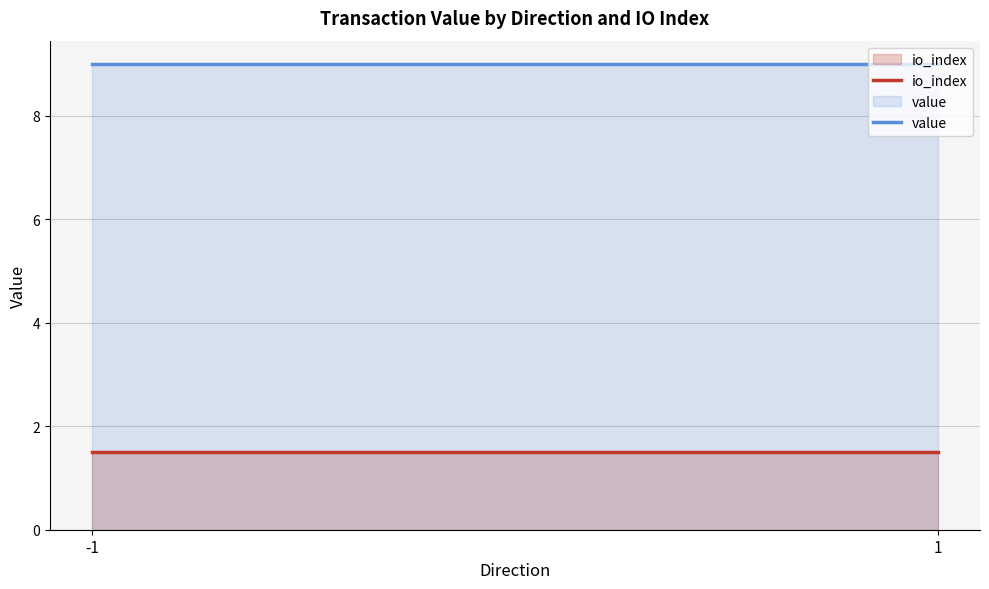

What is the total value across all series at -1?

10.5